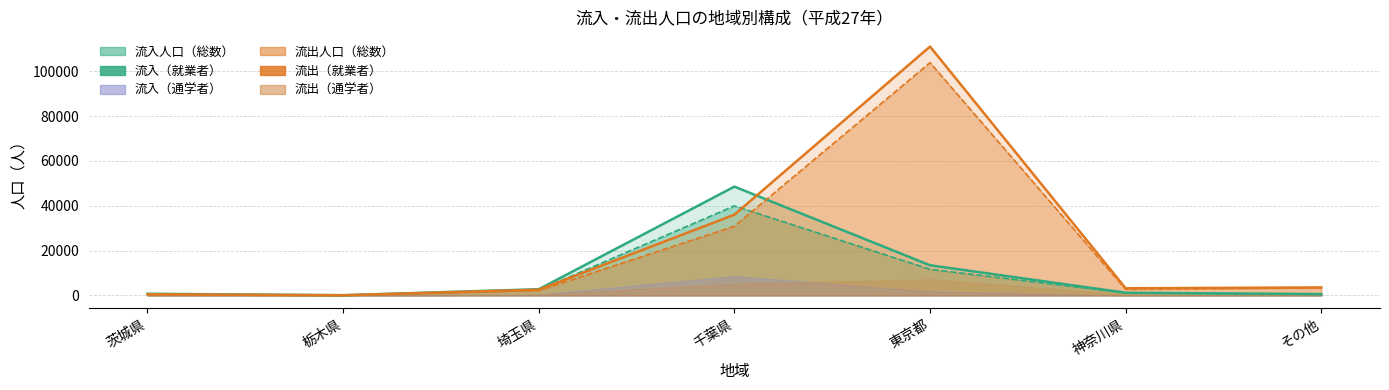

How many lines are shown in the chart?

4